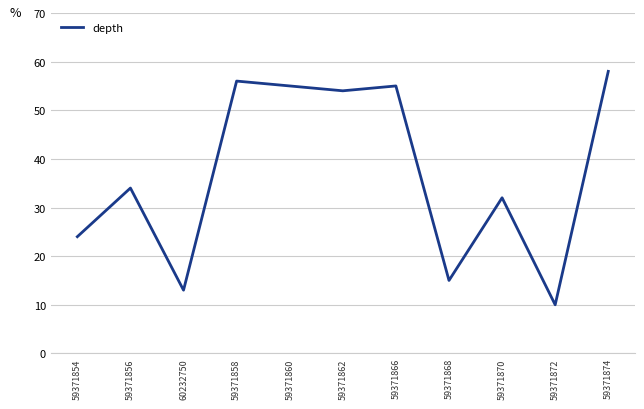

Count the number of data series in this chart.

1